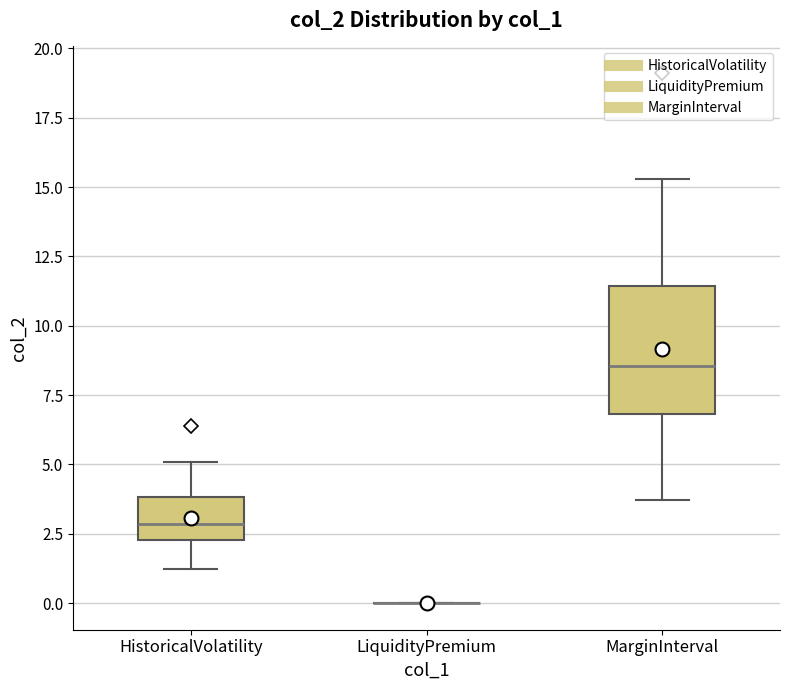

Reading left to right, read every box against the y-axis: the position of its median line, the range the box covers, and the ends of its whiskers. The values are not printed on the chart, so give them approximately, as read against the axis.

HistoricalVolatility: median 3.0, box 2.5 to 4.0, whiskers 1.0 to 5.0
LiquidityPremium: box collapsed to a line at 0.0, whiskers 0.0 to 0.0
MarginInterval: median 8.5, box 7.0 to 11.5, whiskers 3.5 to 15.5